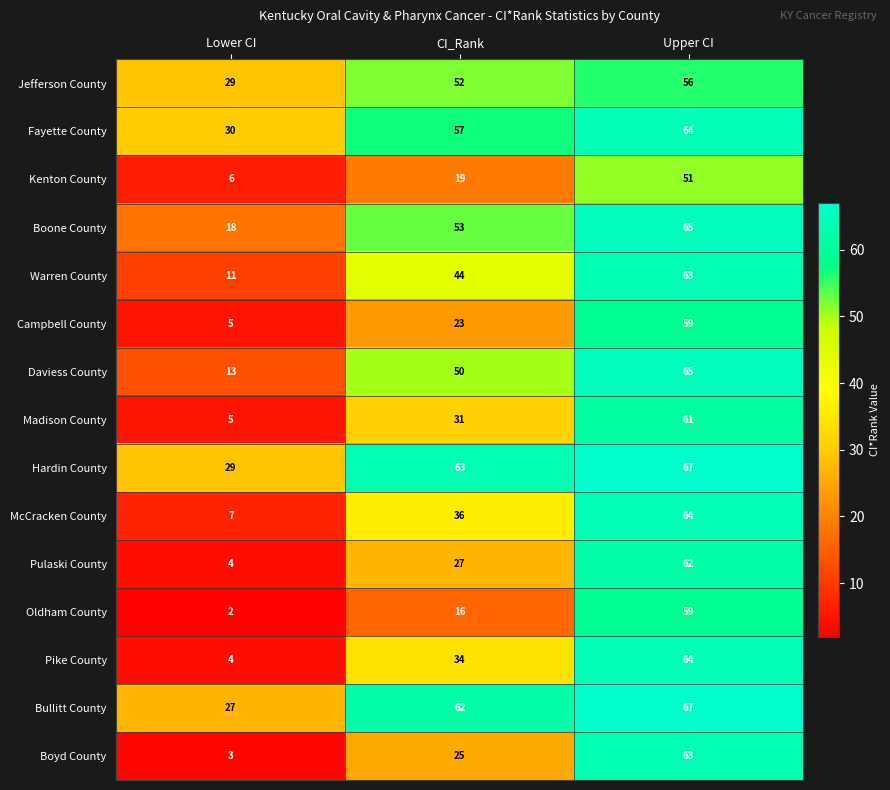

What is the difference between the highest and lowest values at Upper CI?

16